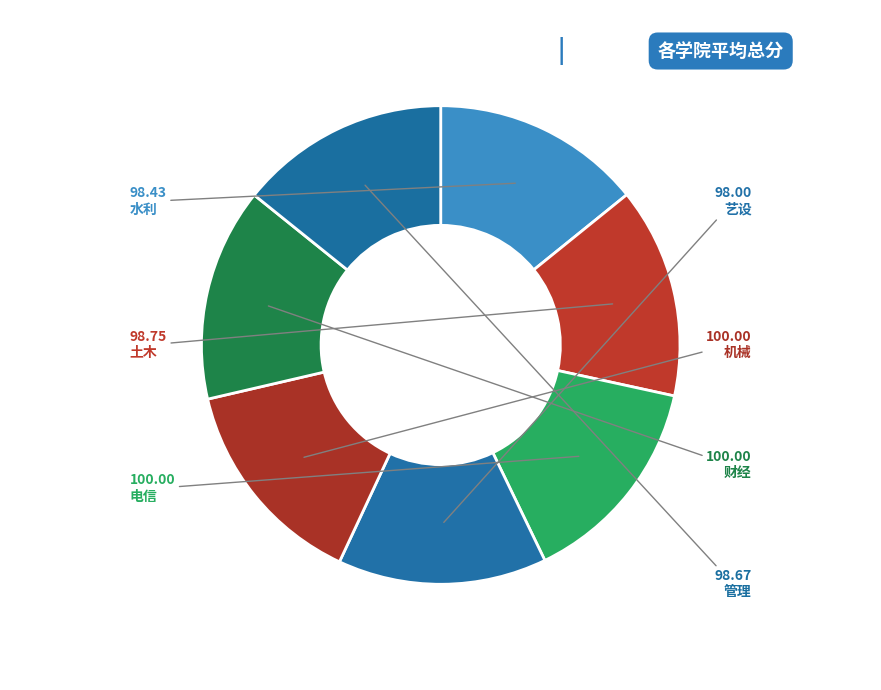

How many segments does this pie chart have?

7